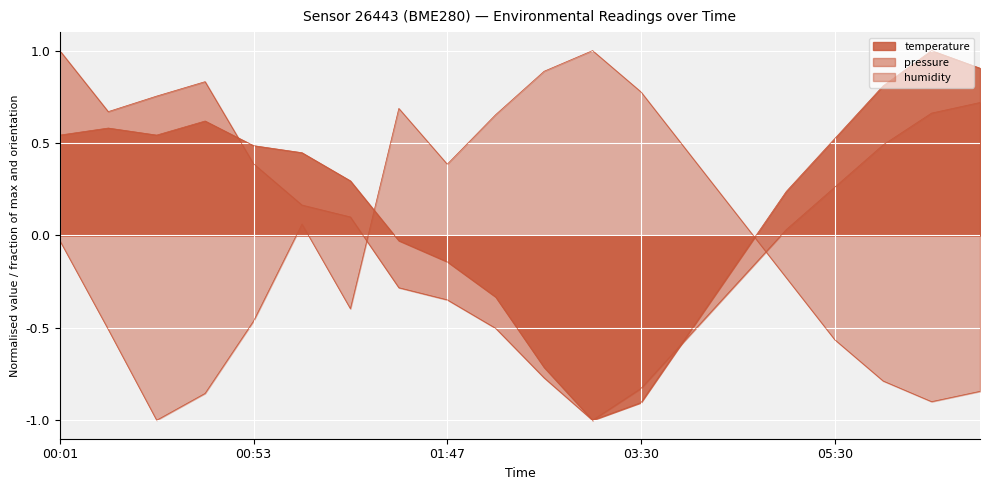

Where is pressure_norm nearest to the value 0?

05:00